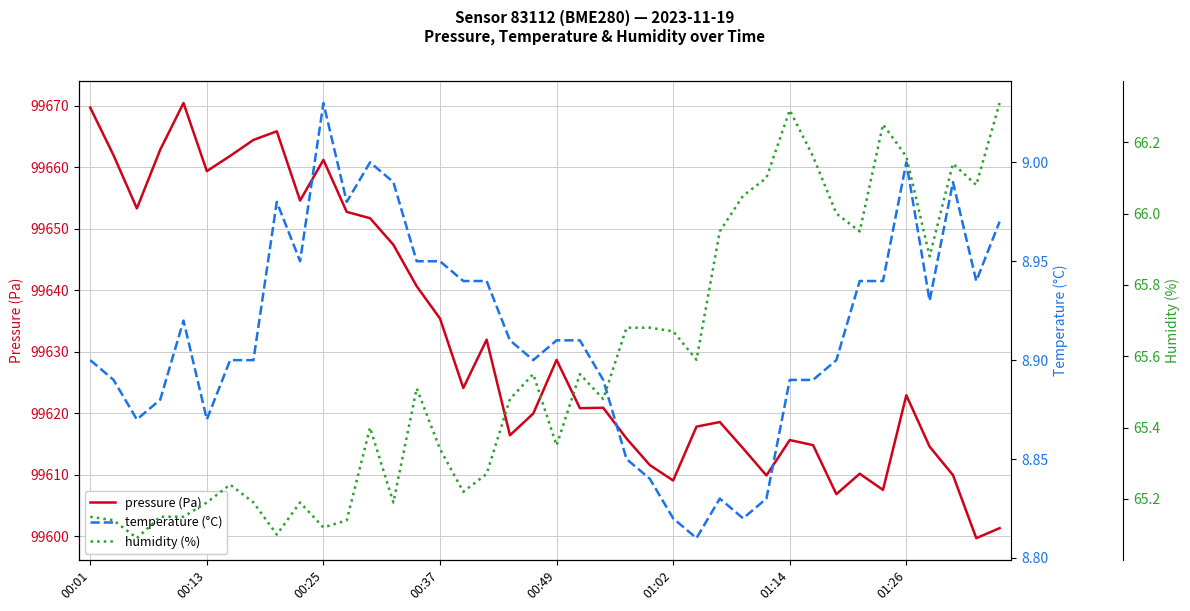

True or false: temperature (°C) and humidity (%) cross at least once.

False